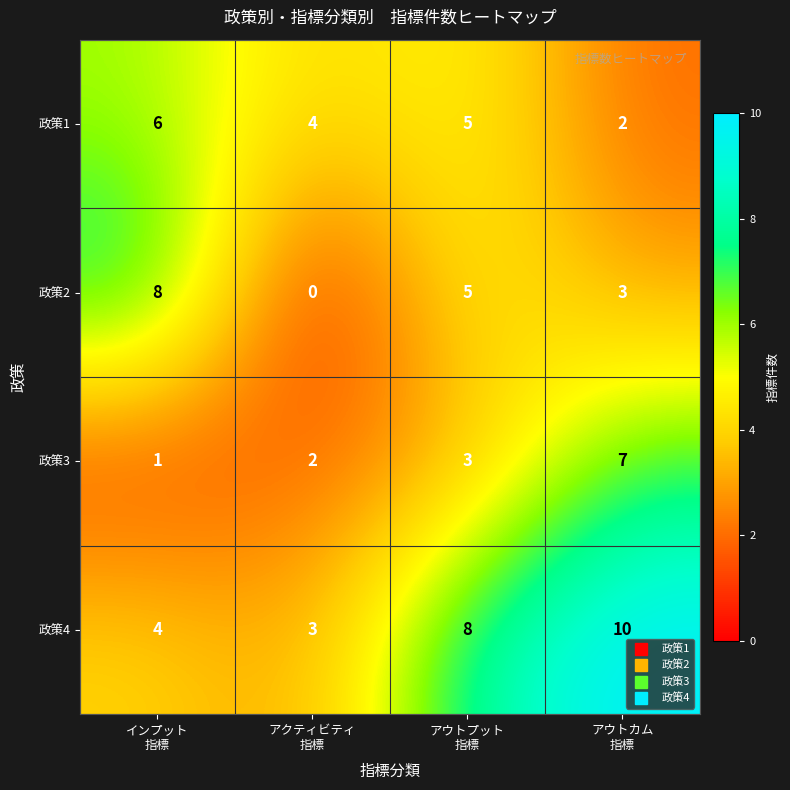

Which label corresponds to the smallest value in the chart?

アクティビティ
指標